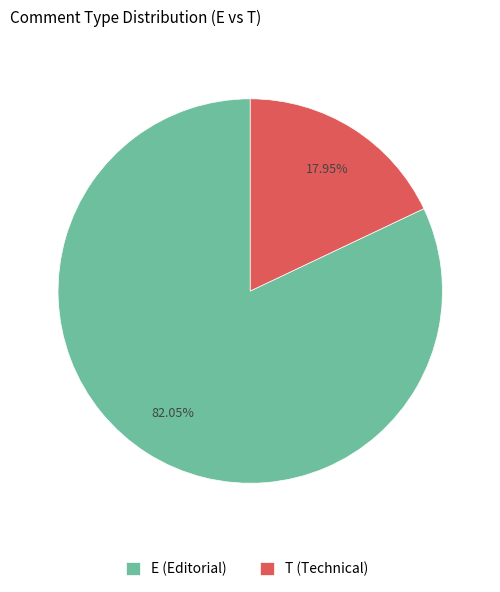

Is the sum of T (Technical) and E (Editorial) greater than half?

Yes